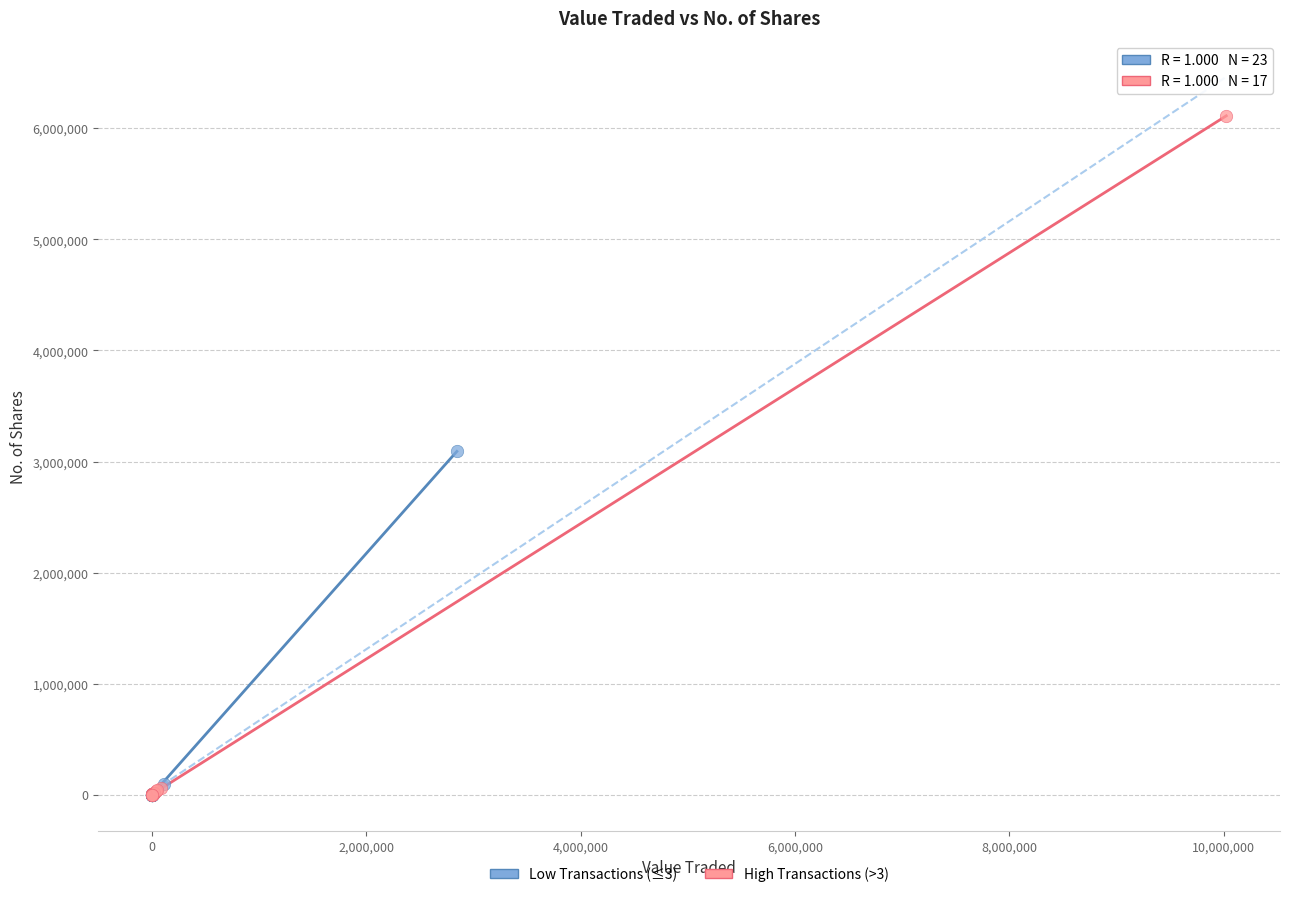

Which series has the widest spread of Y values?

High Transactions (>3)